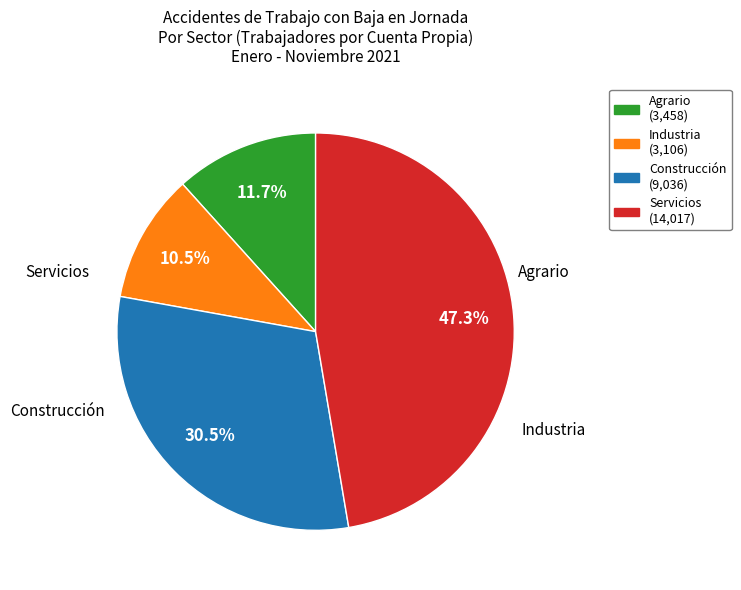

Is there any slice that represents more than half of the pie?

No